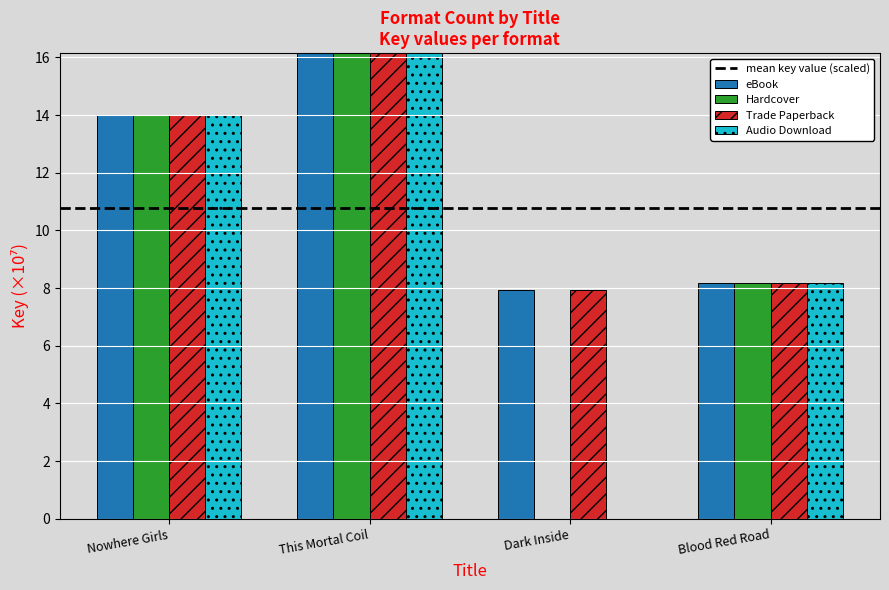

What is the average value of the Audio Download series?

9.8